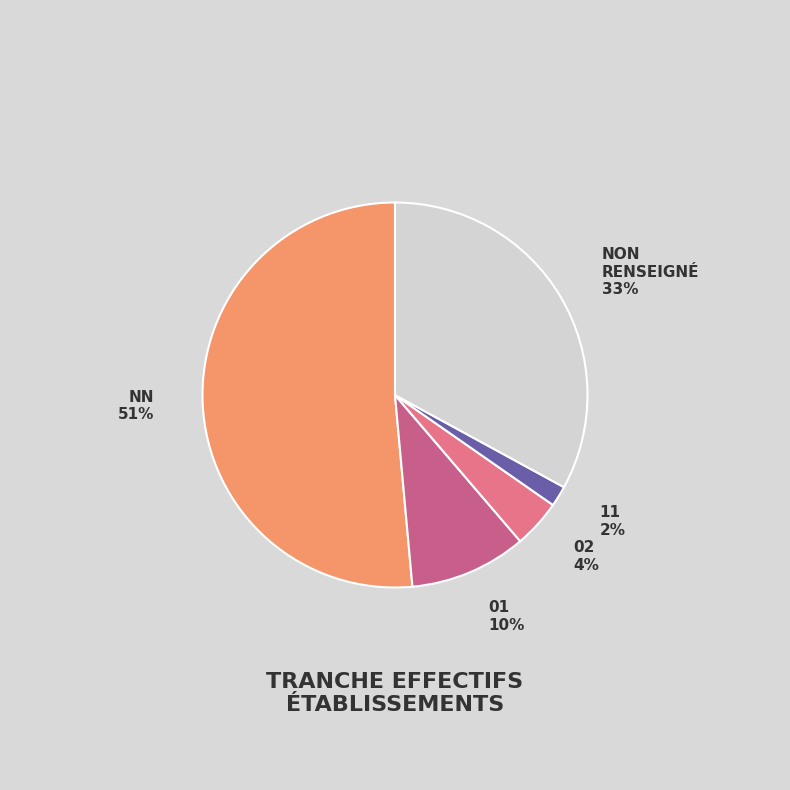

To the nearest percent, what portion does NN represent?

51%